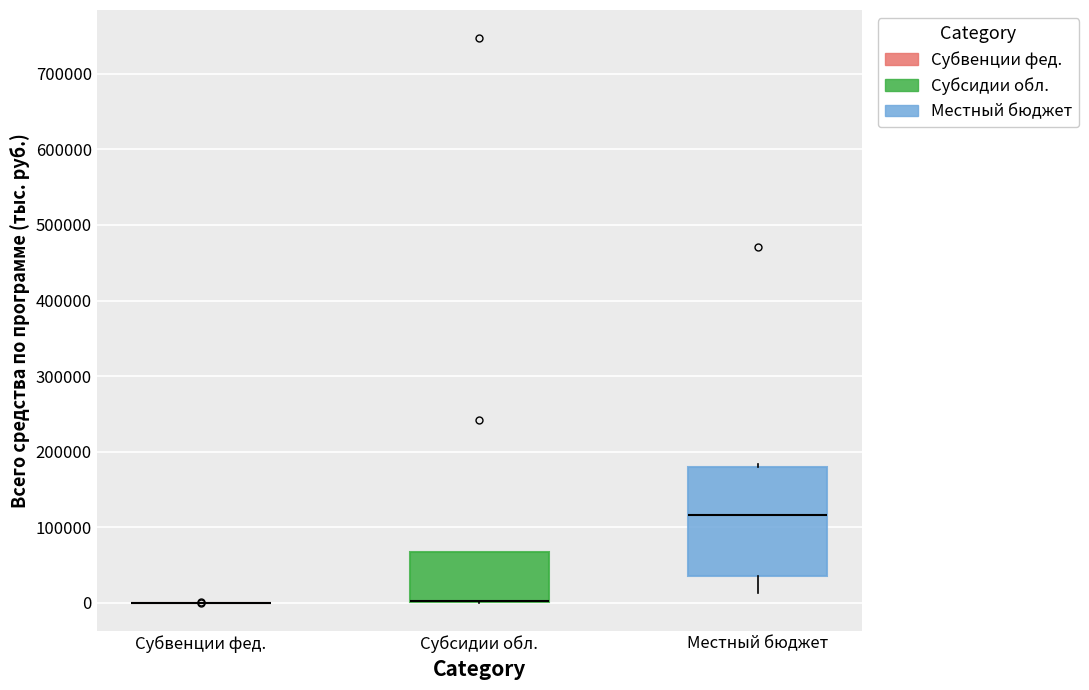

Where is the upper edge of the box for Местный бюджет on the y-axis? The values are not printed on the chart, so give them approximately, as read against the axis.

180000